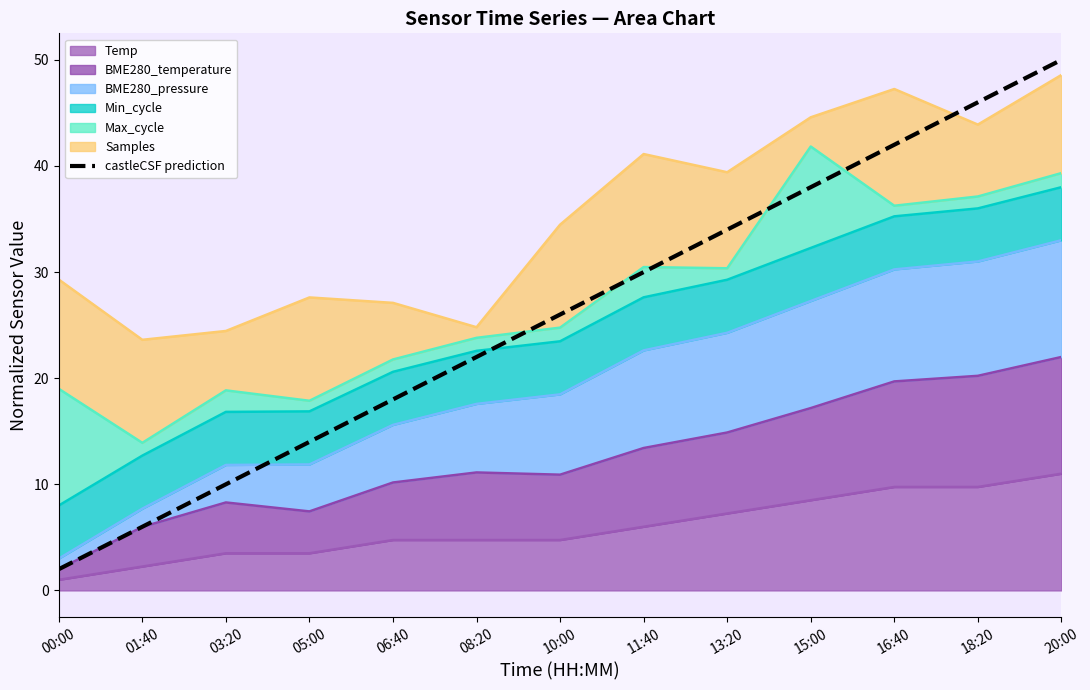

What is the label of the 12th point from the right?

01:40